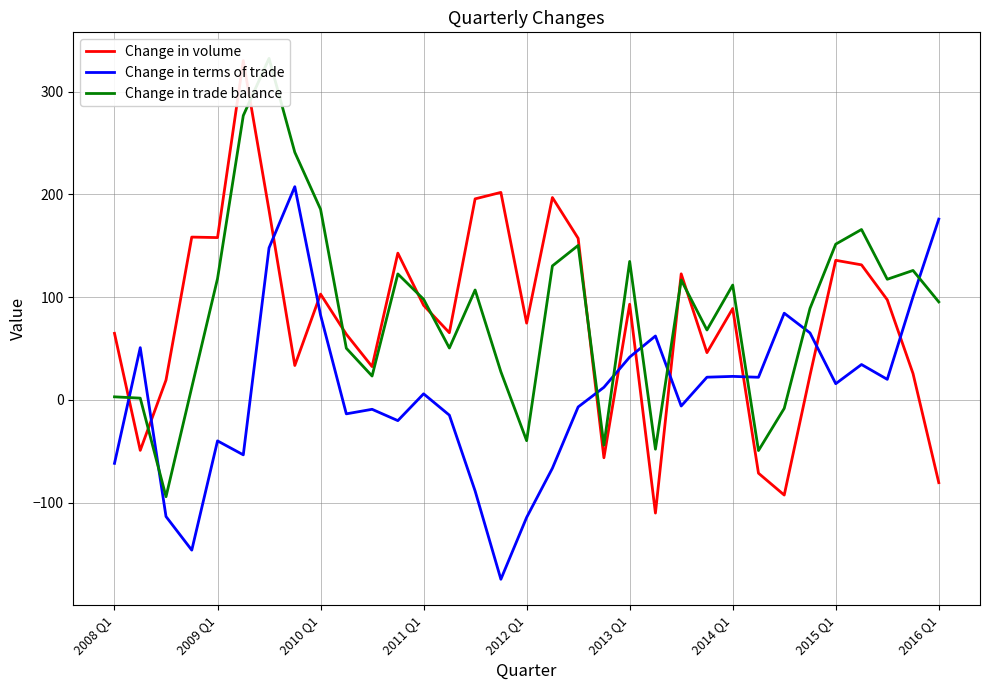

What is the lowest value of the Change in terms of trade series?

-174.5